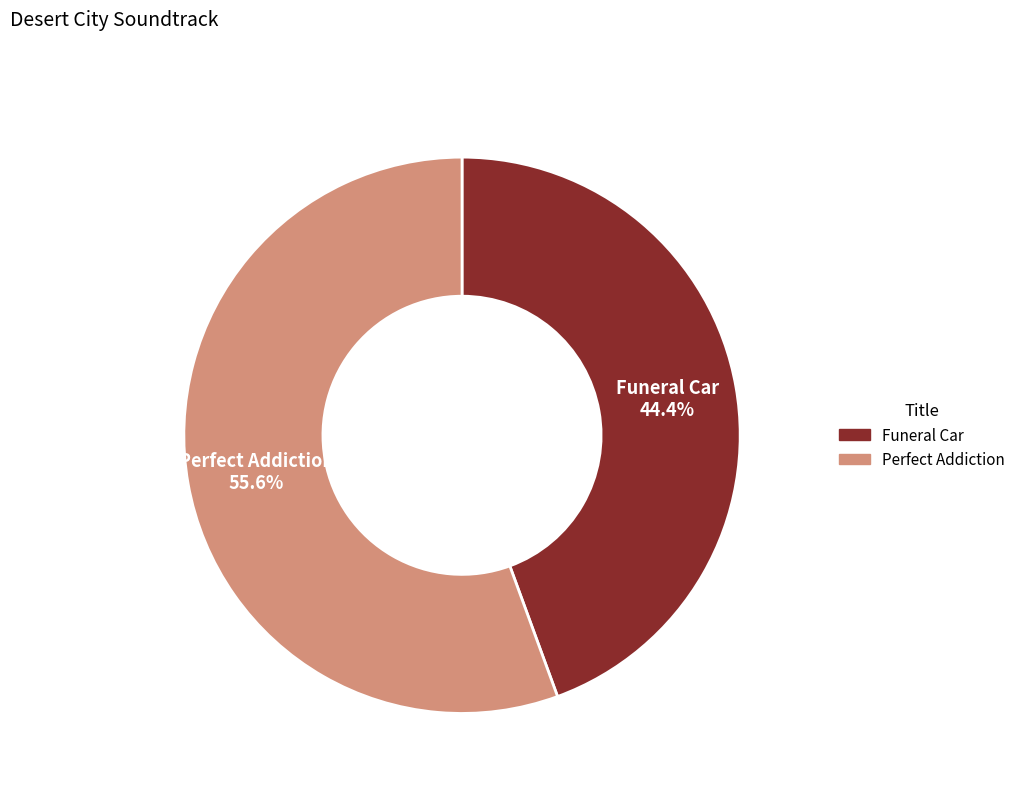

Is the sum of Funeral Car and Perfect Addiction greater than half?

Yes